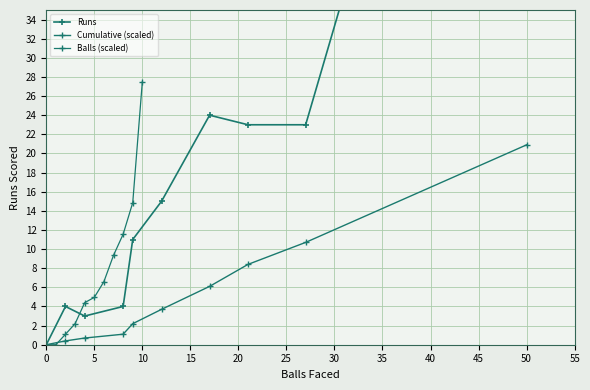

Reading left to right, list all the values displayed in this chart.

Runs: 0.0	0.0	4.0	3.0	4.0	11.0	15.0	24.0	23.0	23.0	102.0
Cumulative (scaled): 0.0	0.0	0.4	0.7	1.1	2.2	3.7	6.1	8.4	10.7	20.9
Balls (scaled): 0.0	0.0	1.1	2.2	4.4	5.0	6.6	9.4	11.6	14.9	27.5